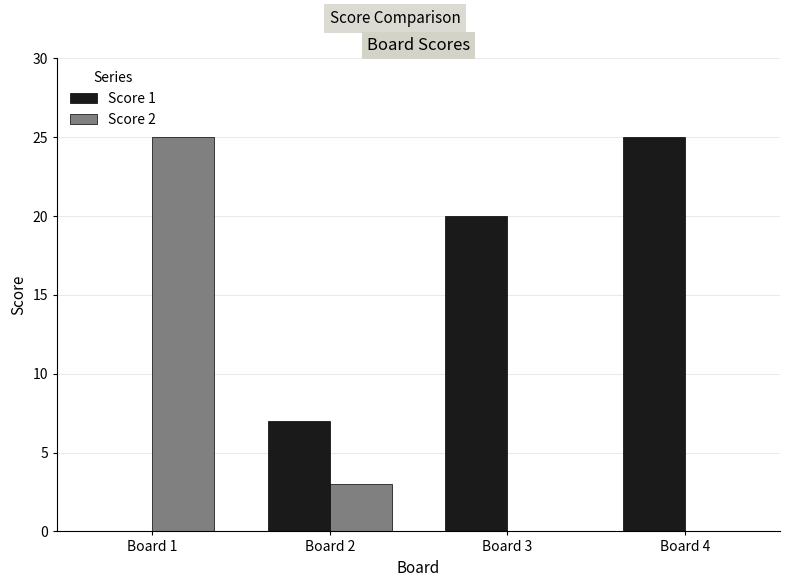

How many positive values does the Score 1 series have?

3